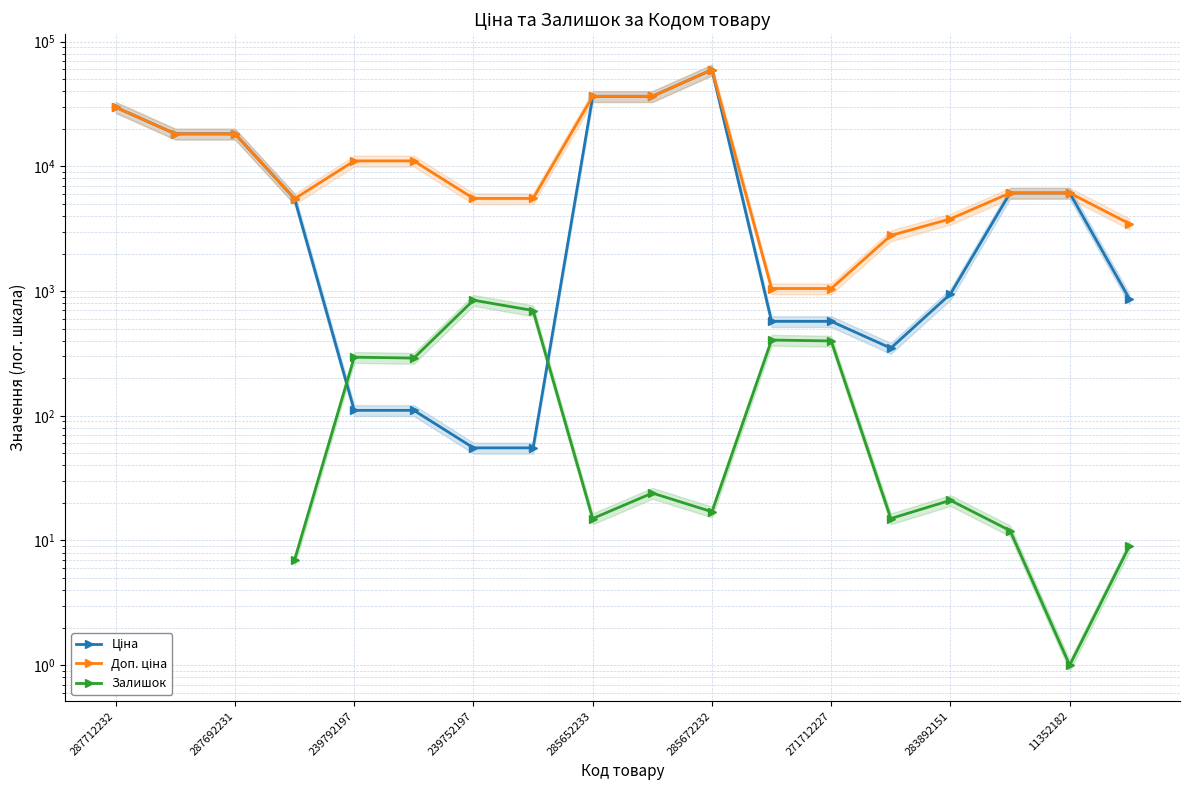

In Ціна, how many points are higher than both neighbors (excluding endpoints)?

1